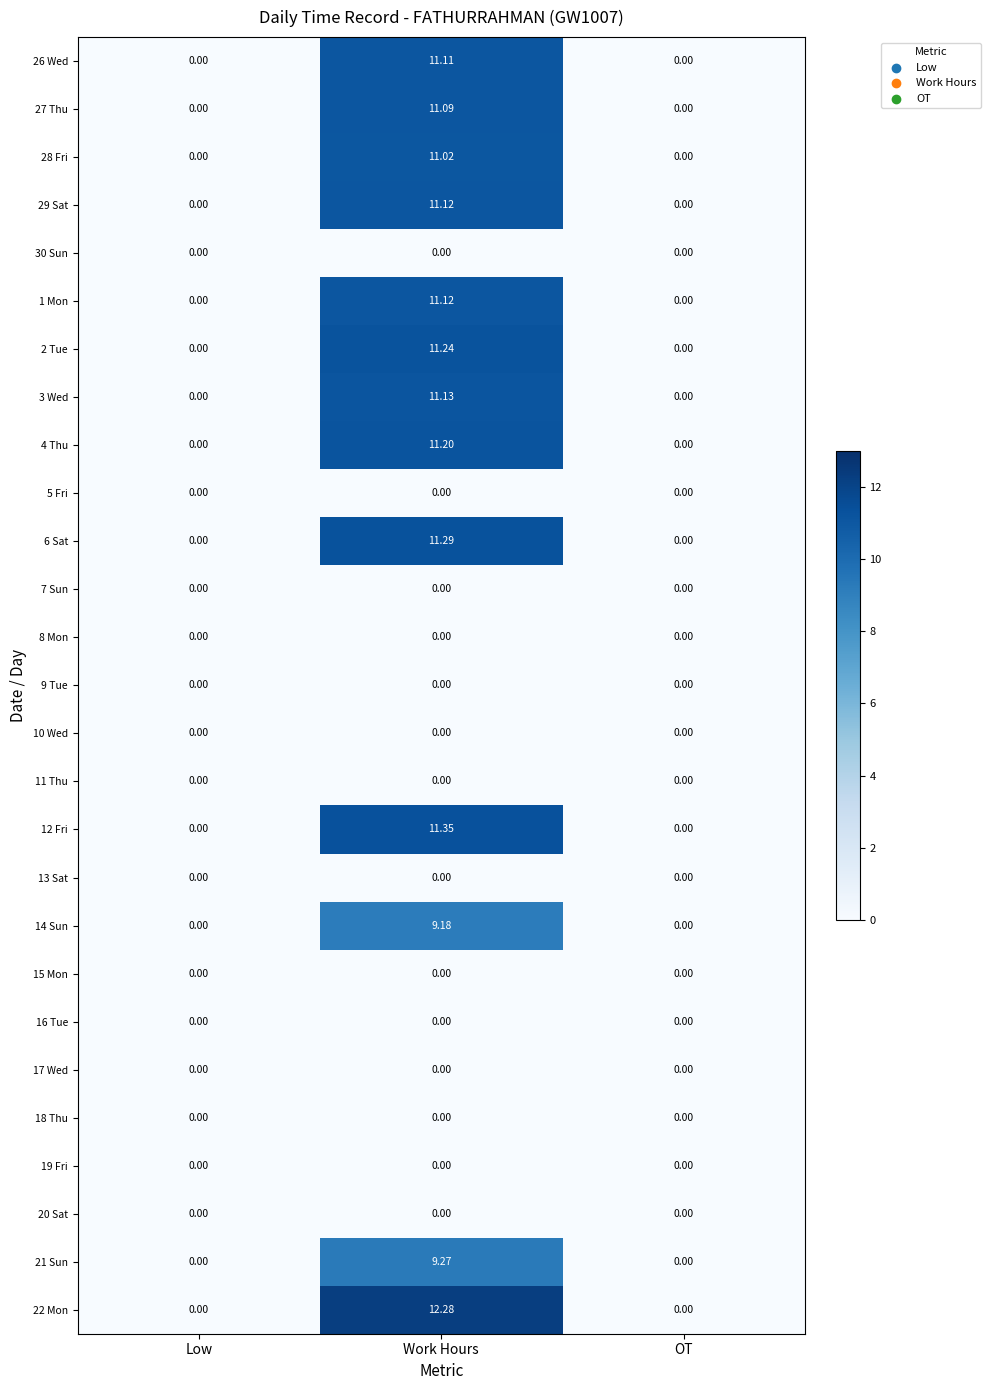

At which label does 22 Mon reach its peak?

Work Hours